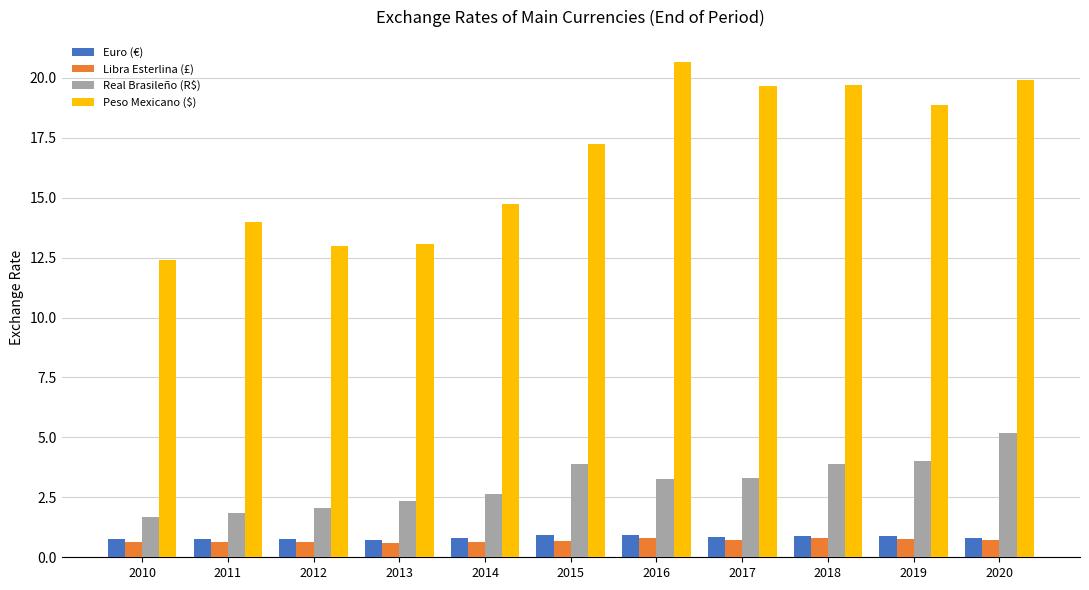

What is the value of the Peso Mexicano ($) bar at the 11th from the left?

19.9